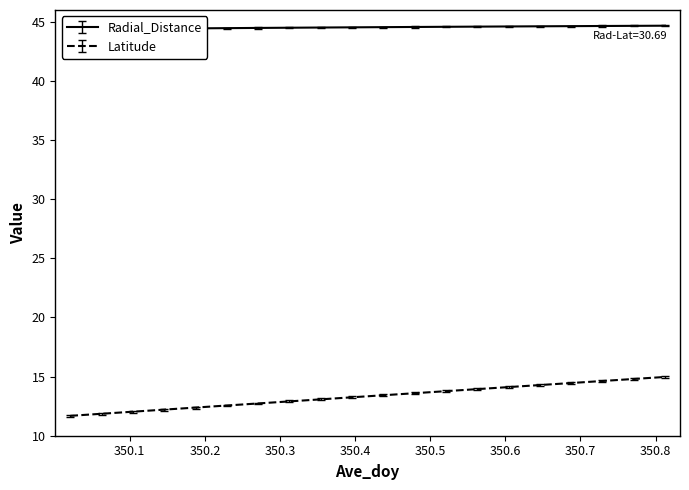

What is the difference between the maximum and minimum values in the Radial_Distance series?

0.3